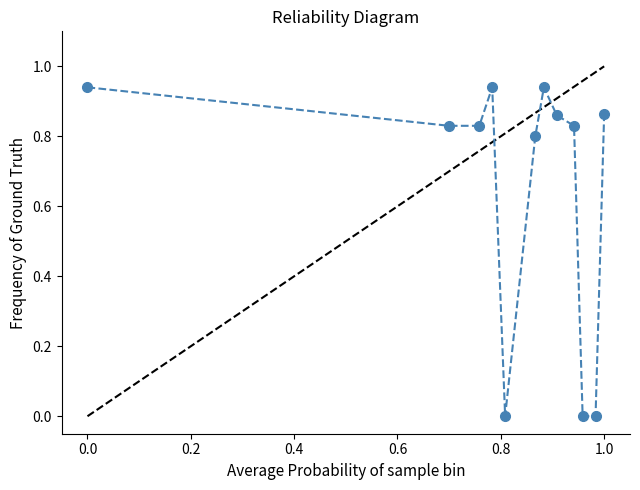

How many points are higher than both their immediate neighbors (excluding endpoints)?

2